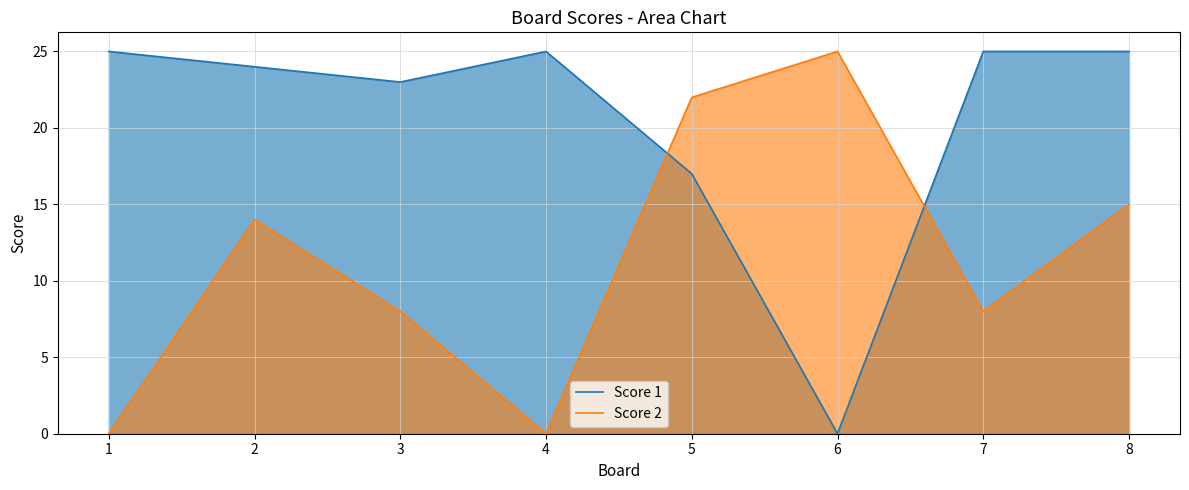

At how many categories does at least one series exceed 1?

8